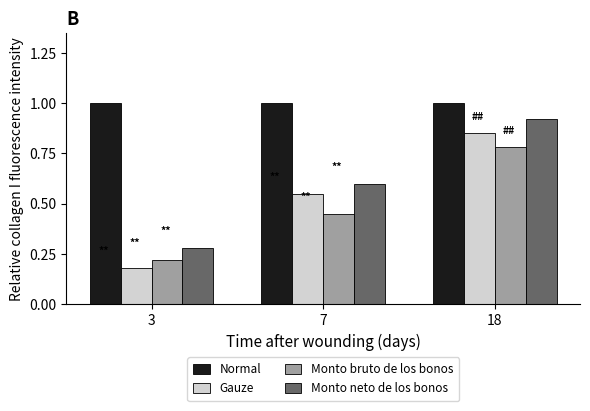

Rank the series at 18 from highest to lowest value.

Normal, Monto neto de los bonos, Gauze, Monto bruto de los bonos